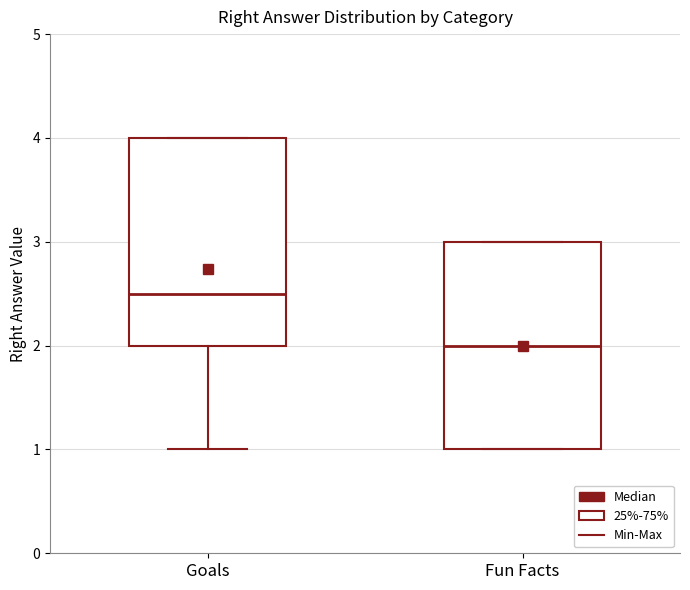

Reading left to right, read every box against the y-axis: the position of its median line, the range the box covers, and the ends of its whiskers. The values are not printed on the chart, so give them approximately, as read against the axis.

Goals: median 2.5, box 2.0 to 4.0, whiskers 1.0 to 4.0
Fun Facts: median 2.0, box 1.0 to 3.0, whiskers 1.0 to 3.0